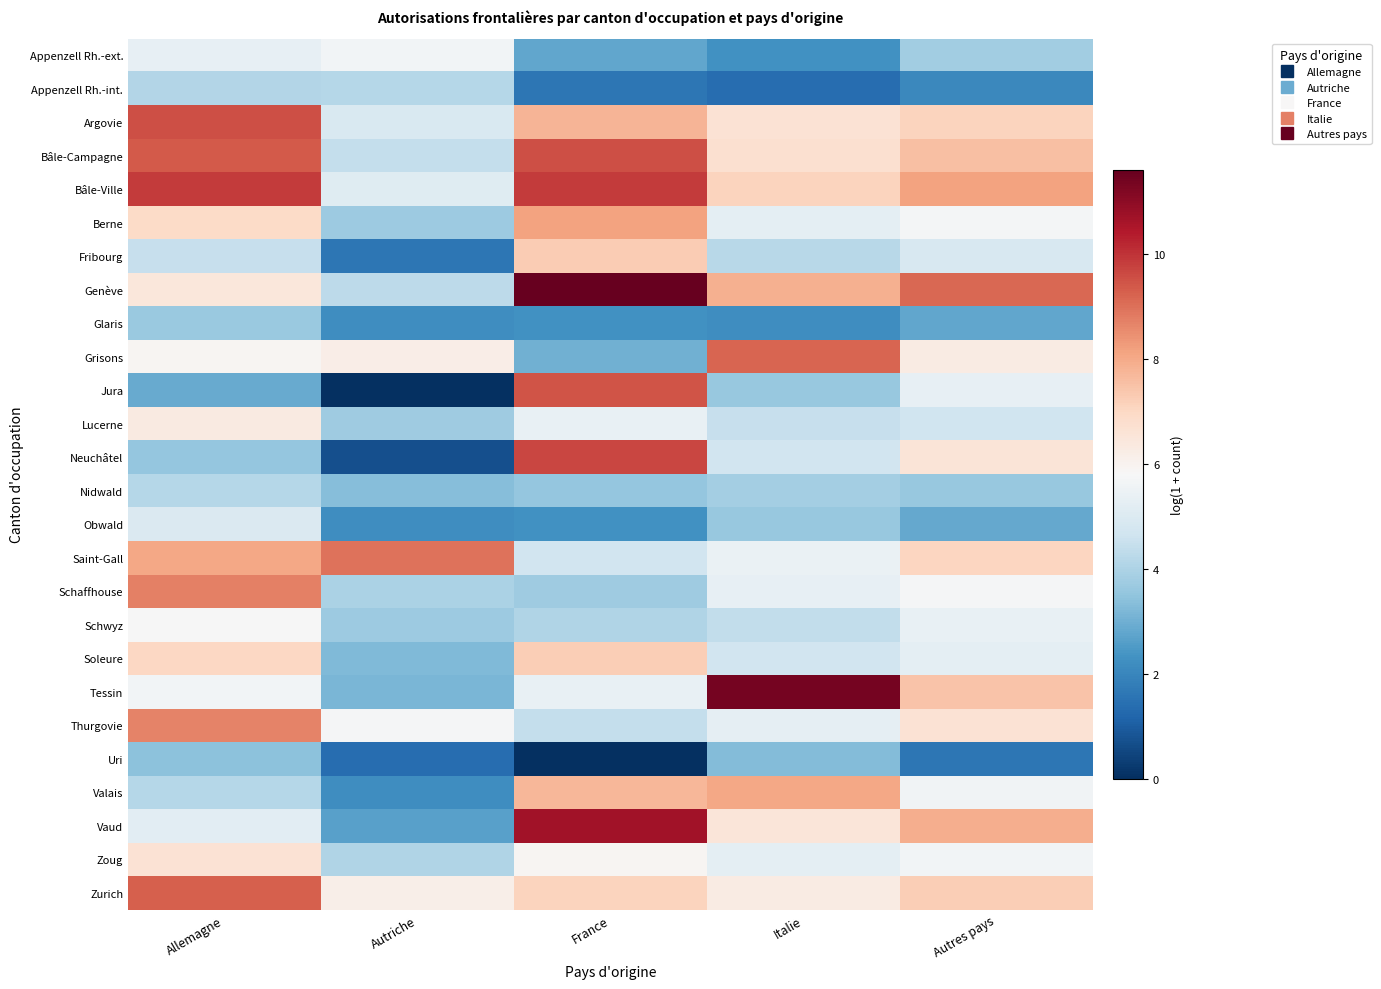

Rank the series at Italie from highest to lowest value.

Tessin, Grisons, Valais, Genève, Bâle-Ville, Bâle-Campagne, Argovie, Vaud, Zurich, Saint-Gall, Schaffhouse, Thurgovie, Berne, Zoug, Soleure, Neuchâtel, Lucerne, Schwyz, Fribourg, Nidwald, Jura, Obwald, Uri, Appenzell Rh.-ext., Glaris, Appenzell Rh.-int.